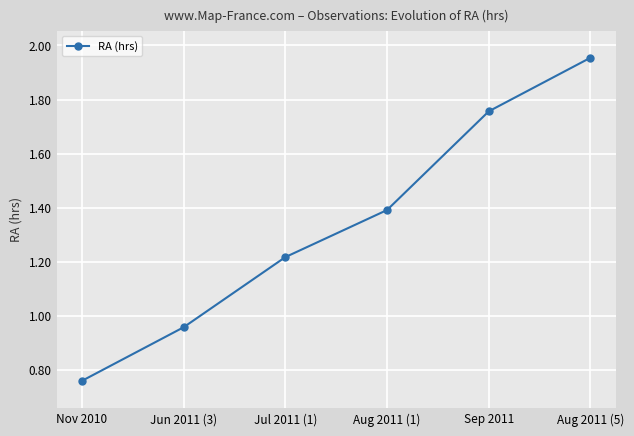

At which category does the chart reach its minimum across all series?

Nov 2010